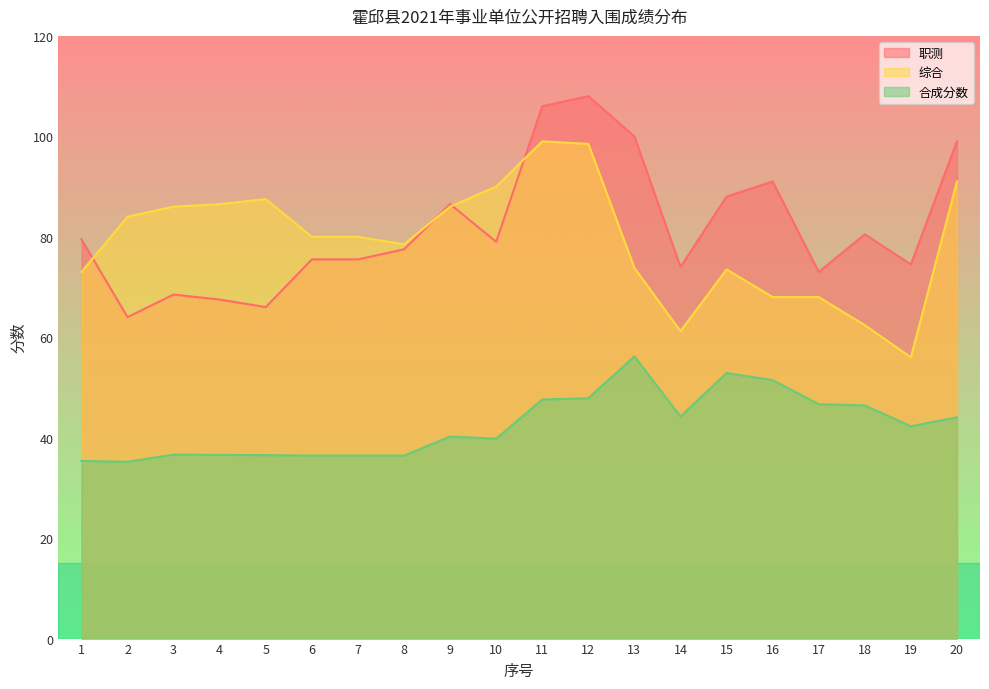

The 合成分数 series shows 13.4 at 17. True or false?

False